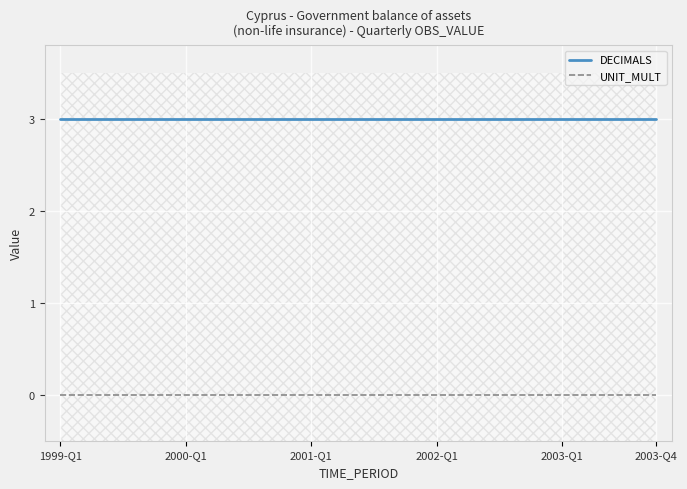

Count the number of categories in the chart.

20